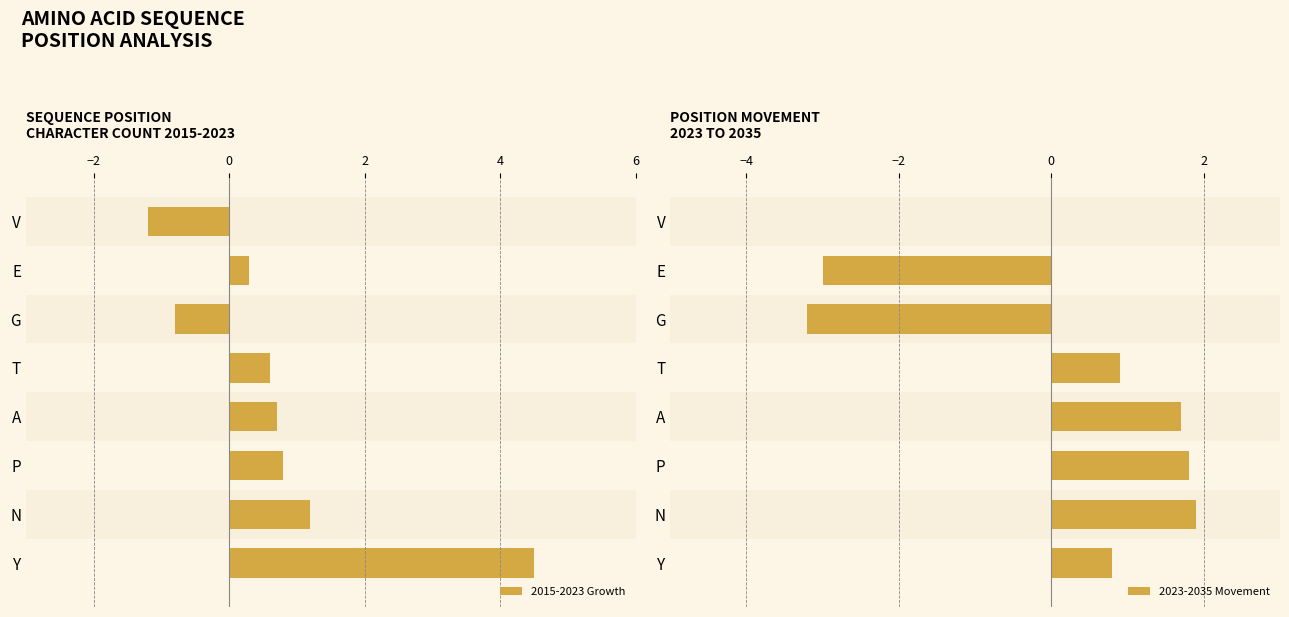

Rank the series by their maximum value, from lowest to highest.

2023-2035 Movement, 2015-2023 Growth